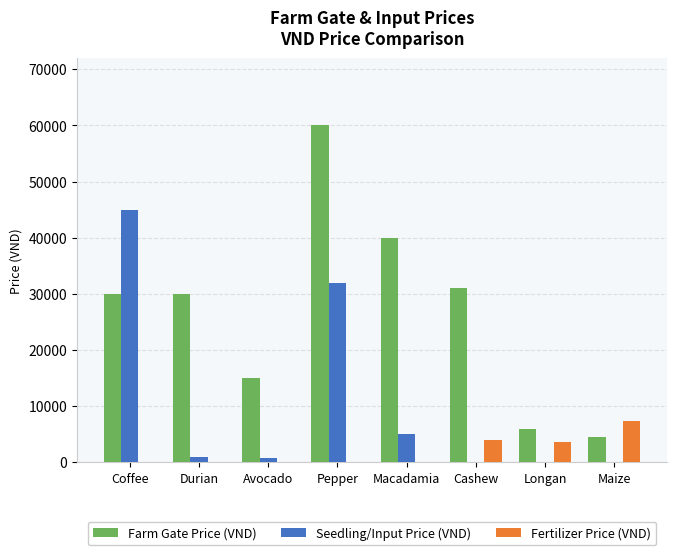

Is the value of Farm Gate Price (VND) at Pepper greater than the value of Seedling/Input Price (VND) at Coffee?

Yes